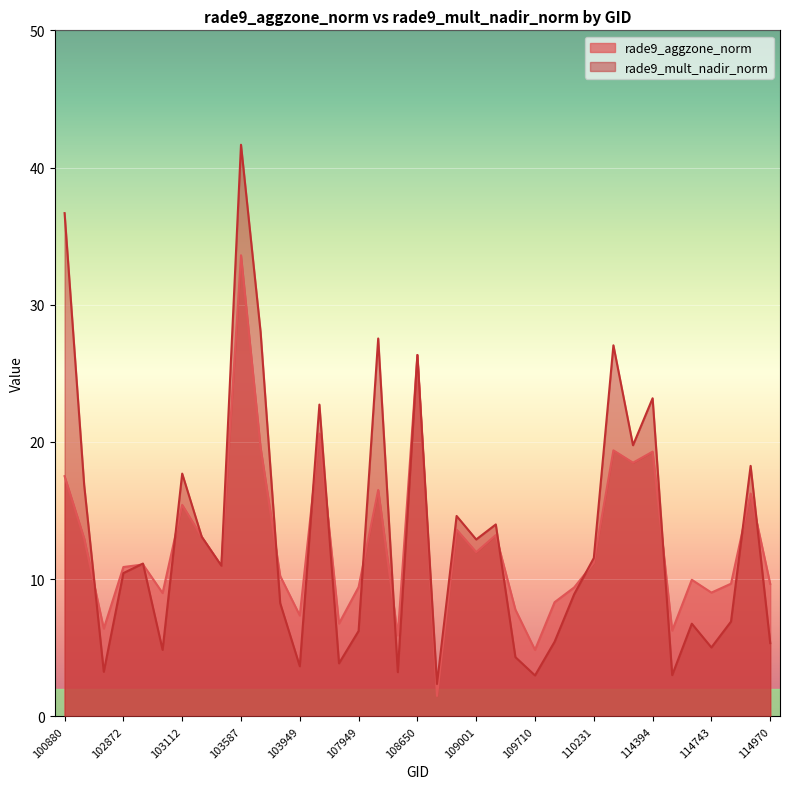

Where is the first local minimum for rade9_aggzone_norm?

102864